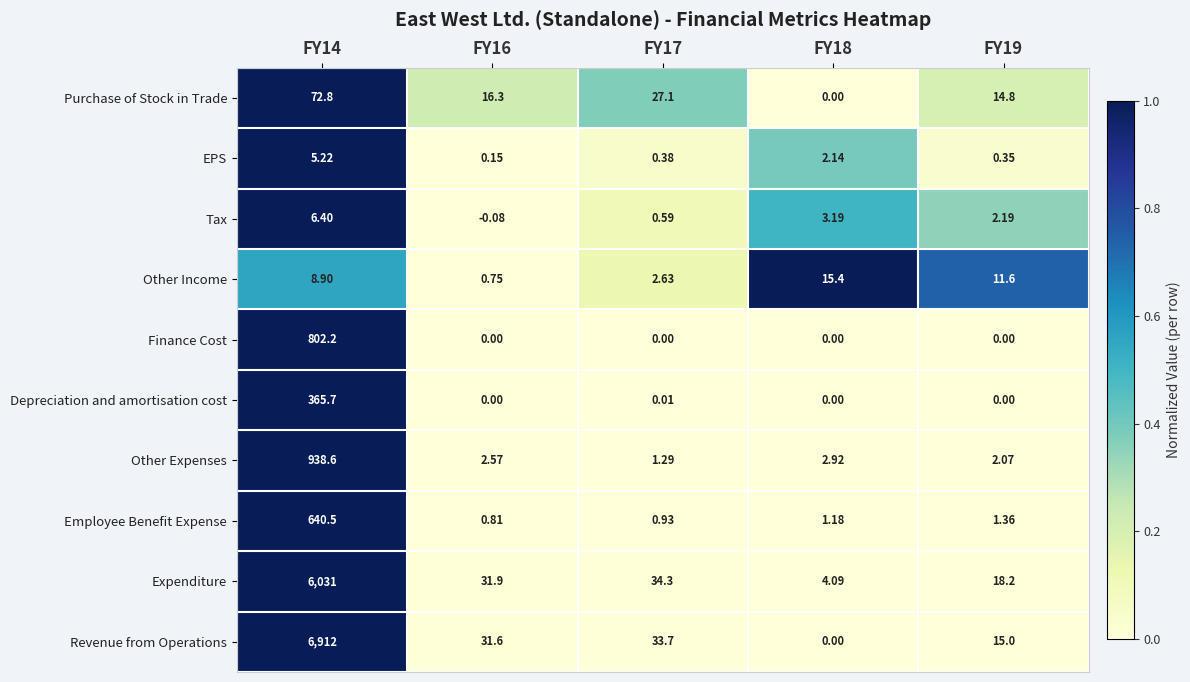

At which category is the sum across all series the highest?

FY14